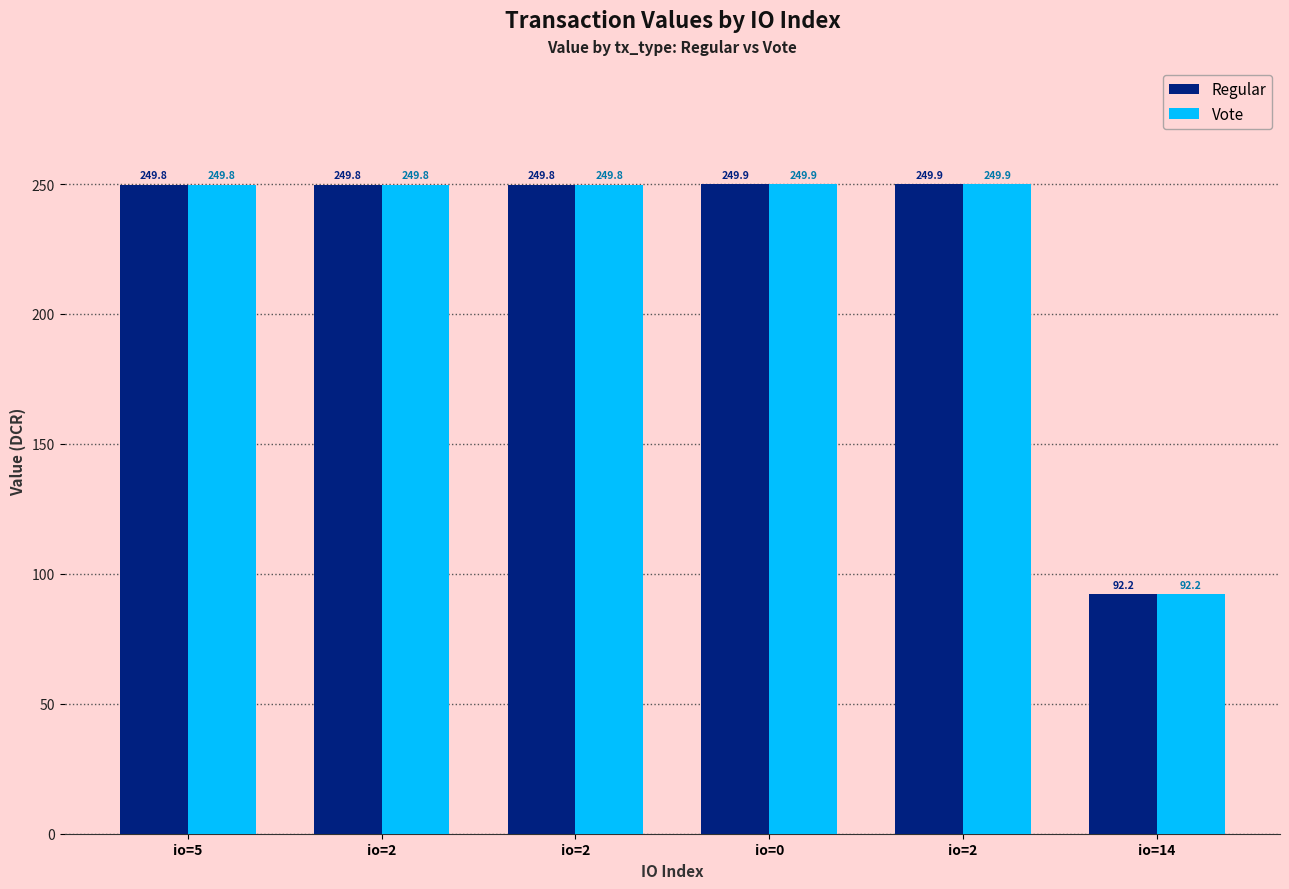

Is it true that Vote equals 249.8 at io=5?

True